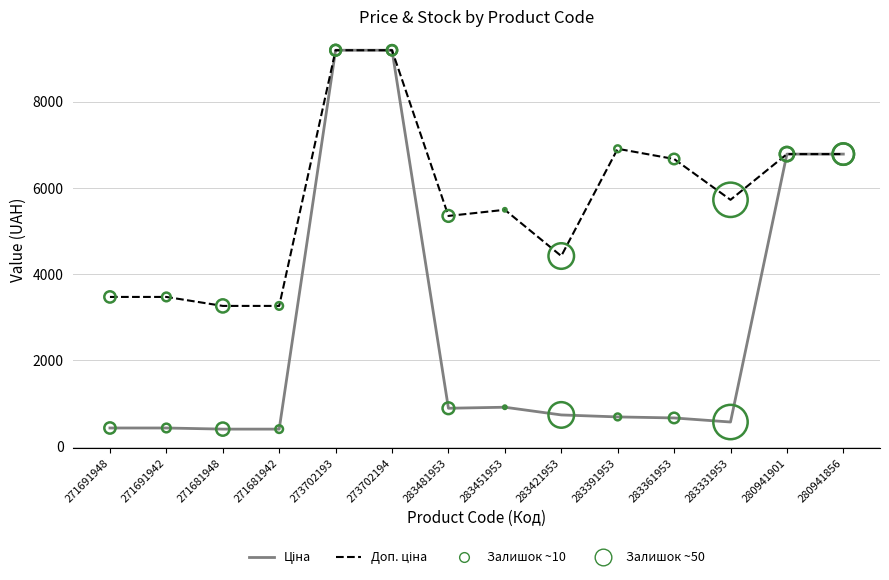

What is the difference between the highest and lowest values at 283391953?

6219.3